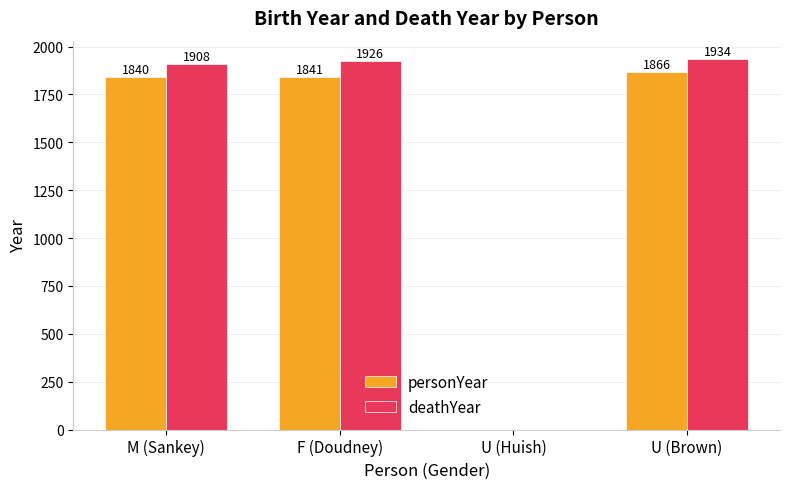

At which label is deathYear closest to 967?

M (Sankey)